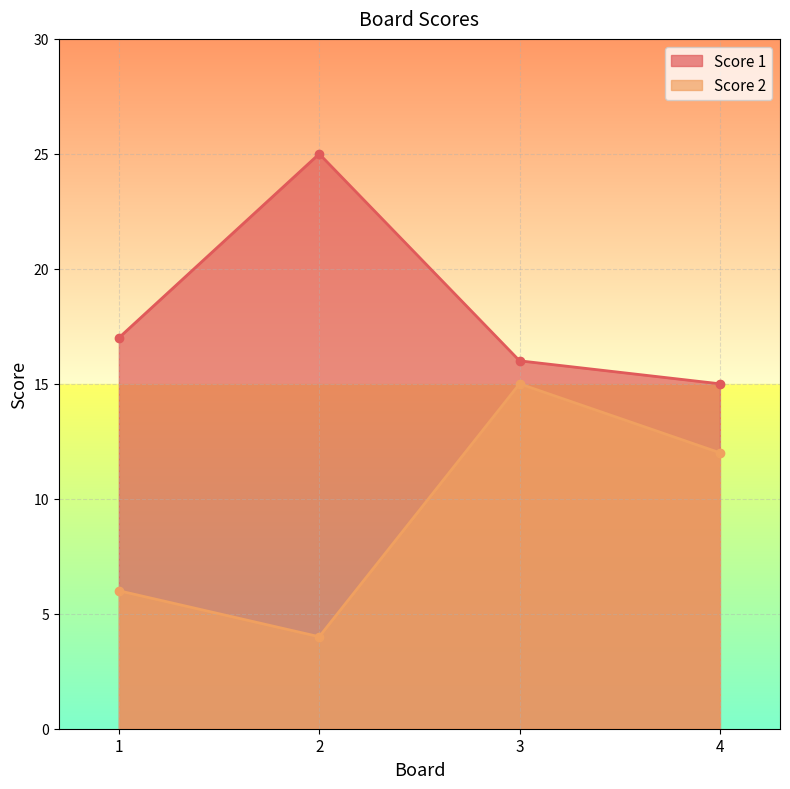

At which label does Score 1 reach its minimum?

4